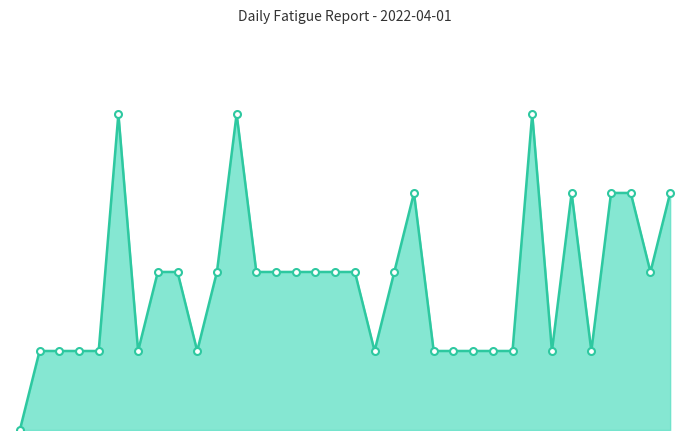

Reading left to right, what are all the values shown in this chart?

1=0	2=1	3=1	4=1	5=1	6=4	7=1	8=2	9=2	10=1	11=2	12=4	13=2	14=2	15=2	16=2	17=2	18=2	19=1	20=2	21=3	22=1	23=1	24=1	25=1	26=1	27=4	28=1	29=3	30=1	31=3	32=3	33=2	34=3